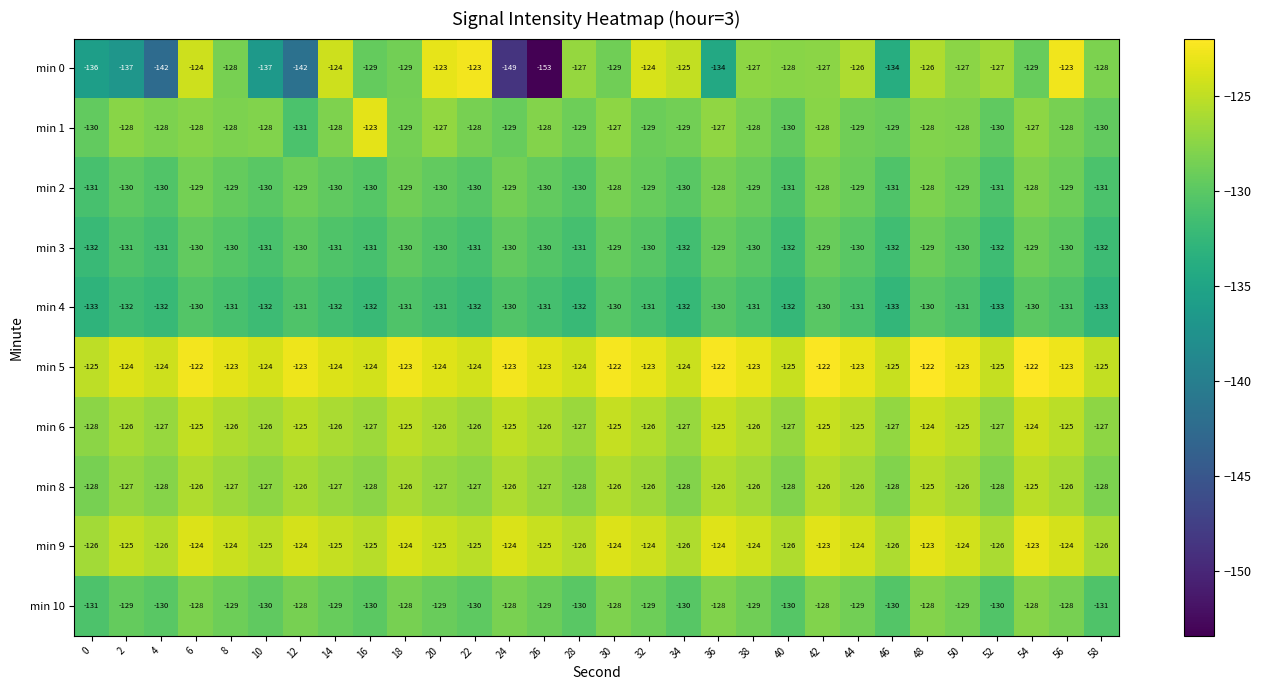

What is the greatest value displayed?

-122